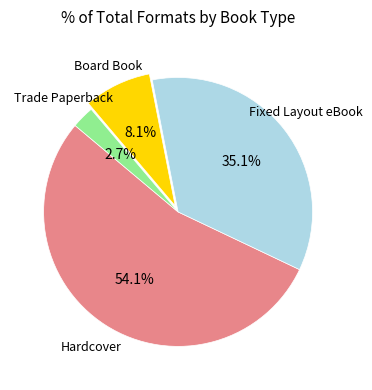

Does any single category account for the majority?

Yes